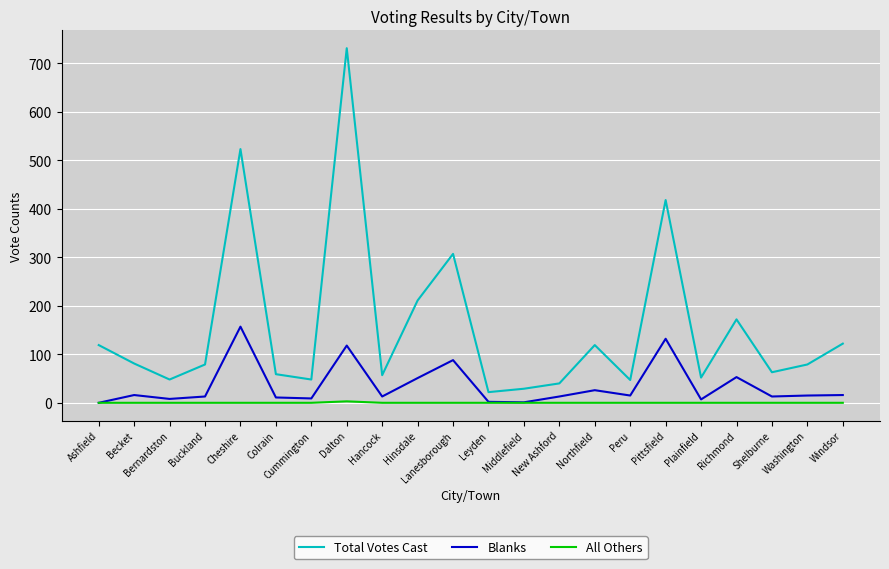

Does the chart display data point markers on the line(s)?

No